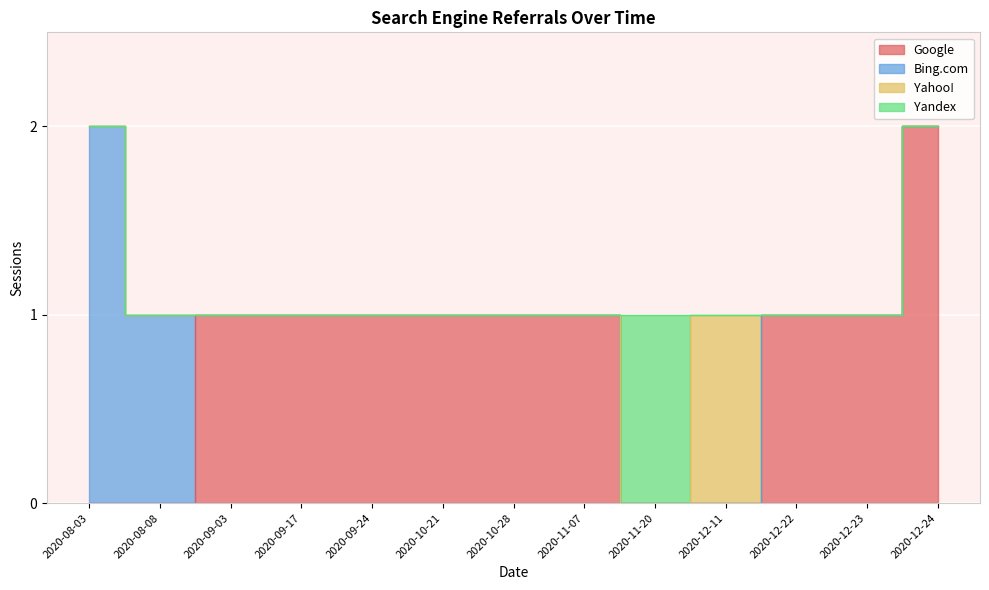

At which category does the chart reach its minimum across all series?

2020-12-11